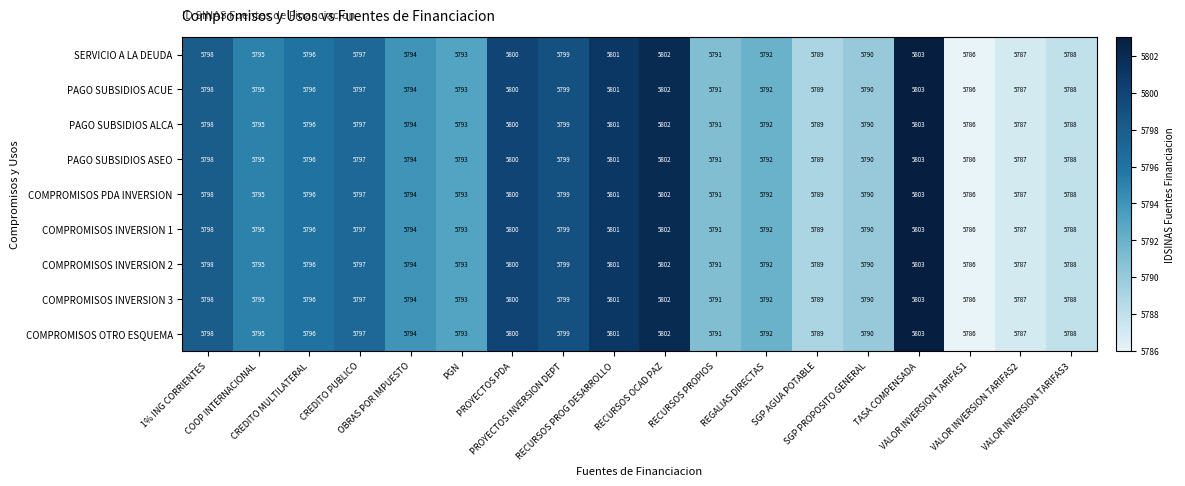

What is the difference between the maximum and minimum values in the PAGO SUBSIDIOS ASEO series?

17